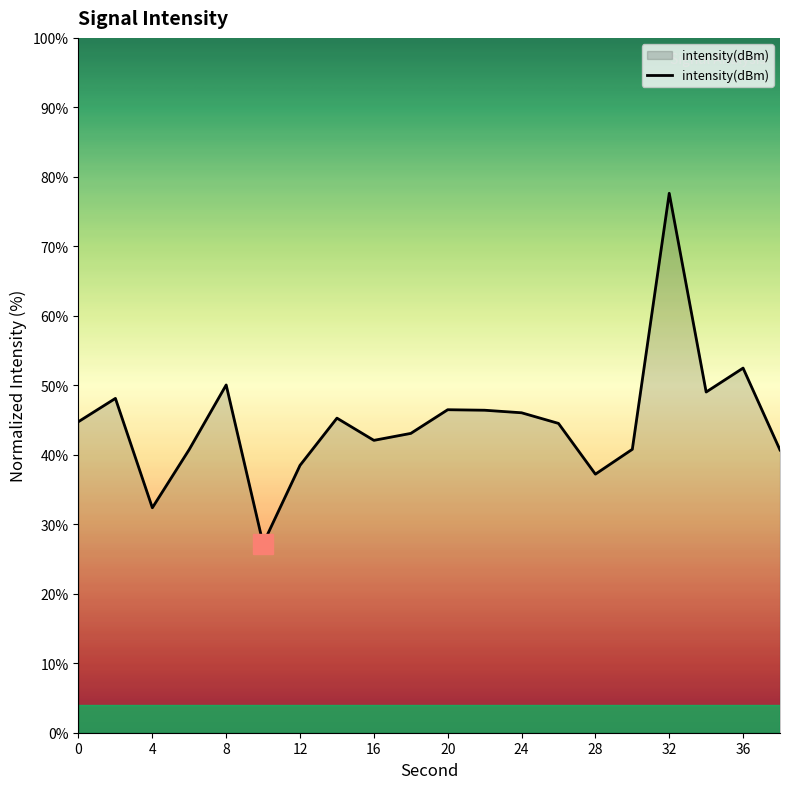

How many lines are shown in the chart?

1